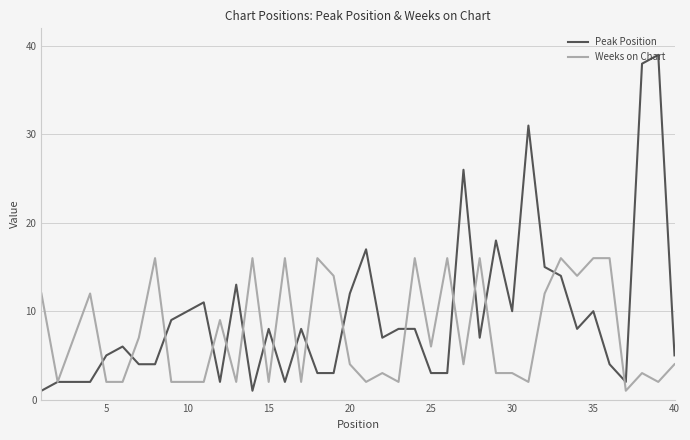

Is this an area chart (filled region under the line)?

No